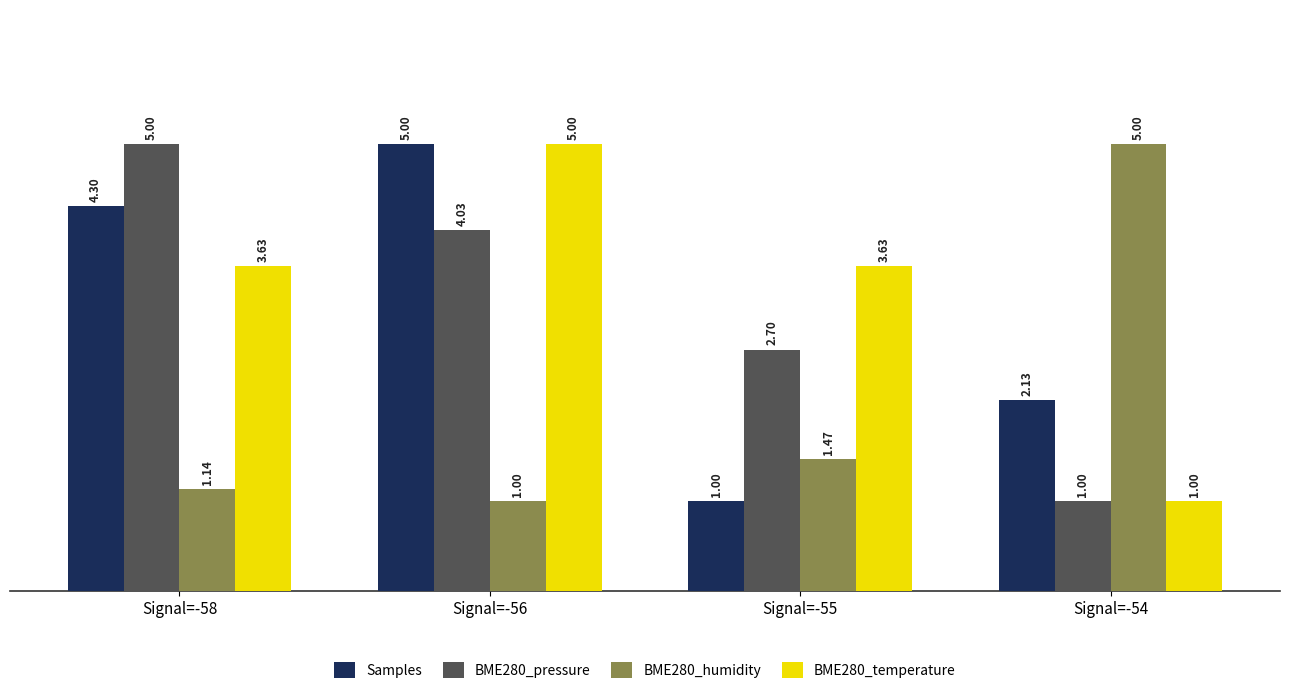

What is the value of the BME280_pressure bar at the 3rd from the left?

2.7